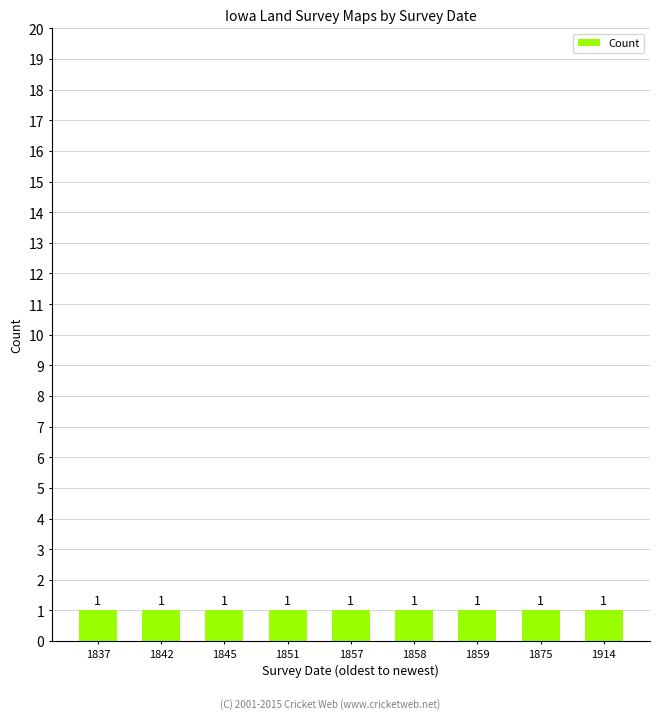

Is it true that the value at 1858 is 1?

True